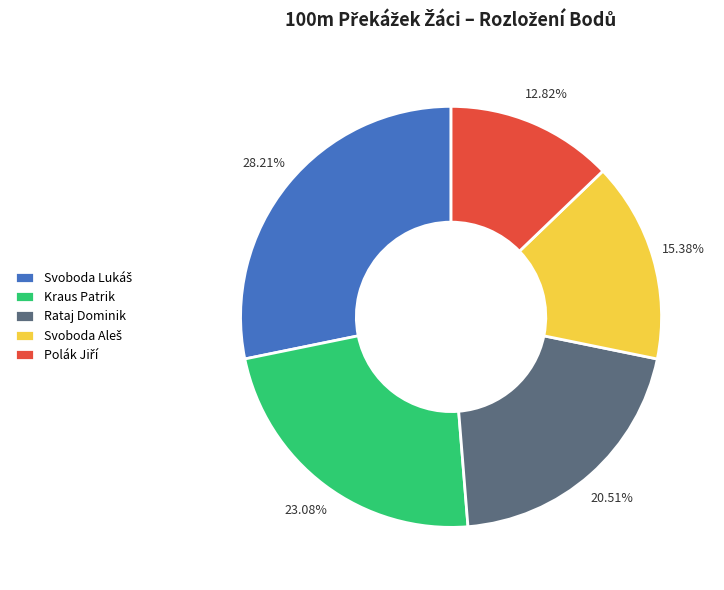

Is there any slice that represents more than half of the pie?

No